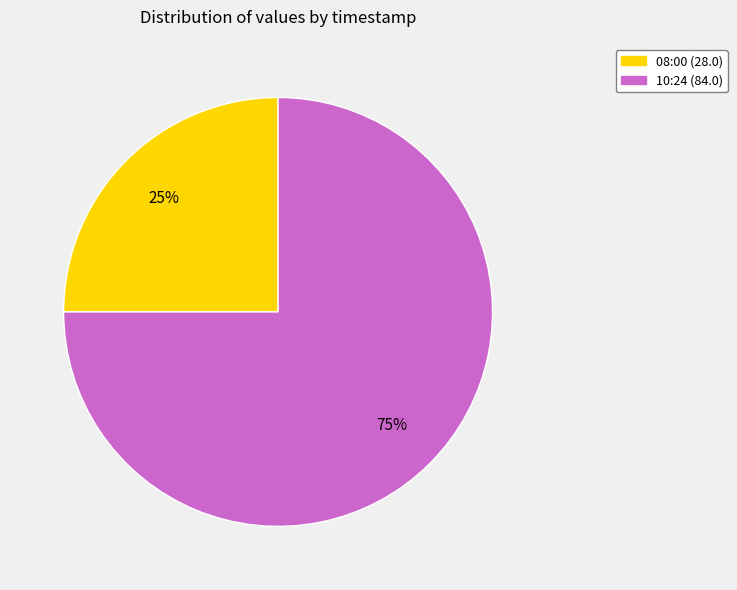

What is the largest slice in the pie chart?

10:24 (84.0)